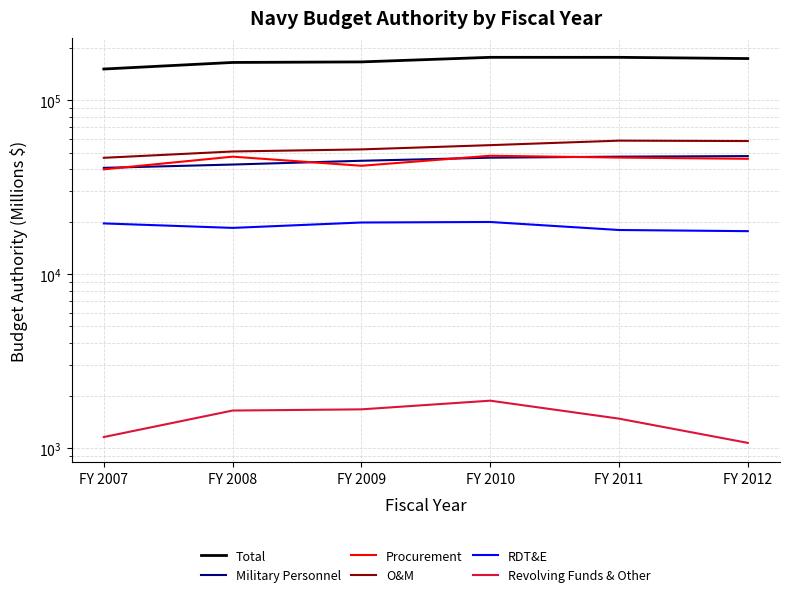

Reading right to left, transcribe all the data shown in this chart.

Total: FY 2012=173611	FY 2011=176436	FY 2010=176451	FY 2009=166075	FY 2008=164869	FY 2007=151138
Military Personnel: FY 2012=47714	FY 2011=47360	FY 2010=46715	FY 2009=44849	FY 2008=42664	FY 2007=40836
Procurement: FY 2012=46037	FY 2011=46785	FY 2010=47930	FY 2009=41976	FY 2008=47352	FY 2007=40035
O&M: FY 2012=58230	FY 2011=58542	FY 2010=55157	FY 2009=52138	FY 2008=50720	FY 2007=46644
RDT&E: FY 2012=17658	FY 2011=17931	FY 2010=19938	FY 2009=19803	FY 2008=18439	FY 2007=19564
Revolving Funds & Other: FY 2012=1070	FY 2011=1475	FY 2010=1871	FY 2009=1668	FY 2008=1642	FY 2007=1156